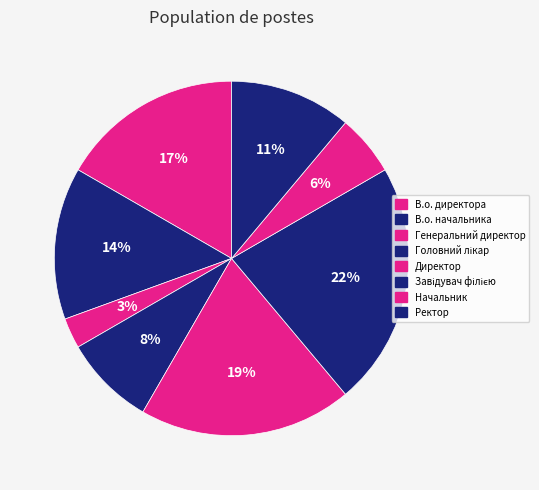

Count the number of slices in the pie.

8